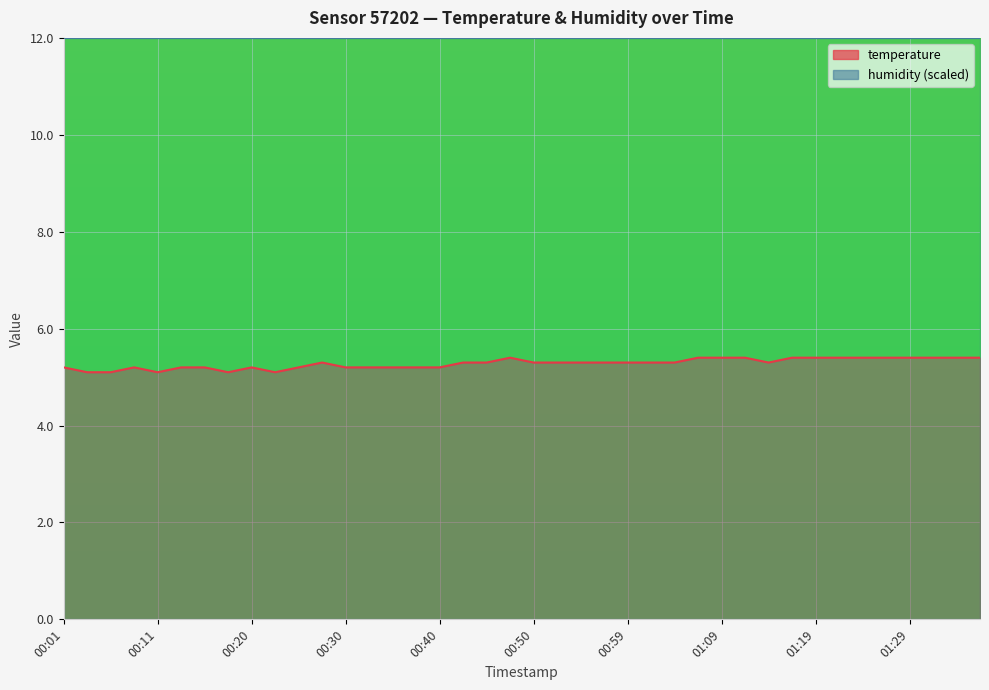

Reading right to left, extract all data points from this chart.

01:36=5.4	01:34=5.4	01:31=5.4	01:29=5.4	01:26=5.4	01:24=5.4	01:22=5.4	01:19=5.4	01:17=5.4	01:14=5.3	01:12=5.4	01:09=5.4	01:07=5.4	01:04=5.3	01:02=5.3	00:59=5.3	00:57=5.3	00:55=5.3	00:52=5.3	00:50=5.3	00:47=5.4	00:45=5.3	00:42=5.3	00:40=5.2	00:38=5.2	00:35=5.2	00:33=5.2	00:30=5.2	00:28=5.3	00:25=5.2	00:23=5.1	00:20=5.2	00:18=5.1	00:15=5.2	00:13=5.2	00:11=5.1	00:08=5.2	00:06=5.1	00:03=5.1	00:01=5.2